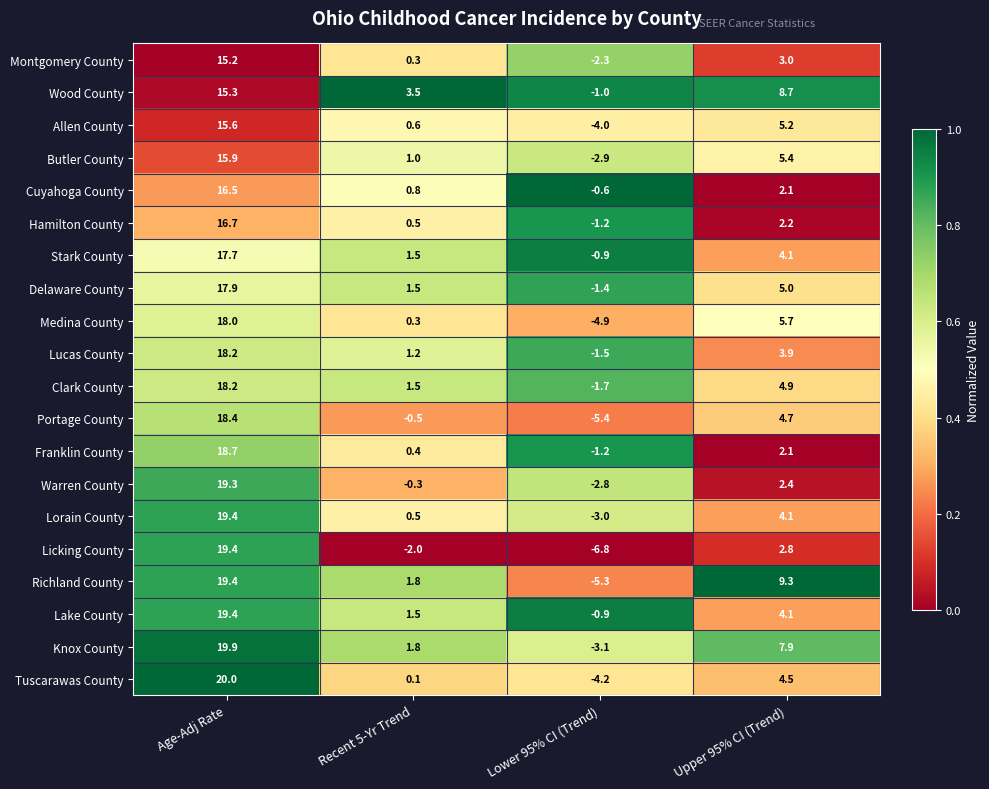

What is the sum of all Licking County values?

13.4